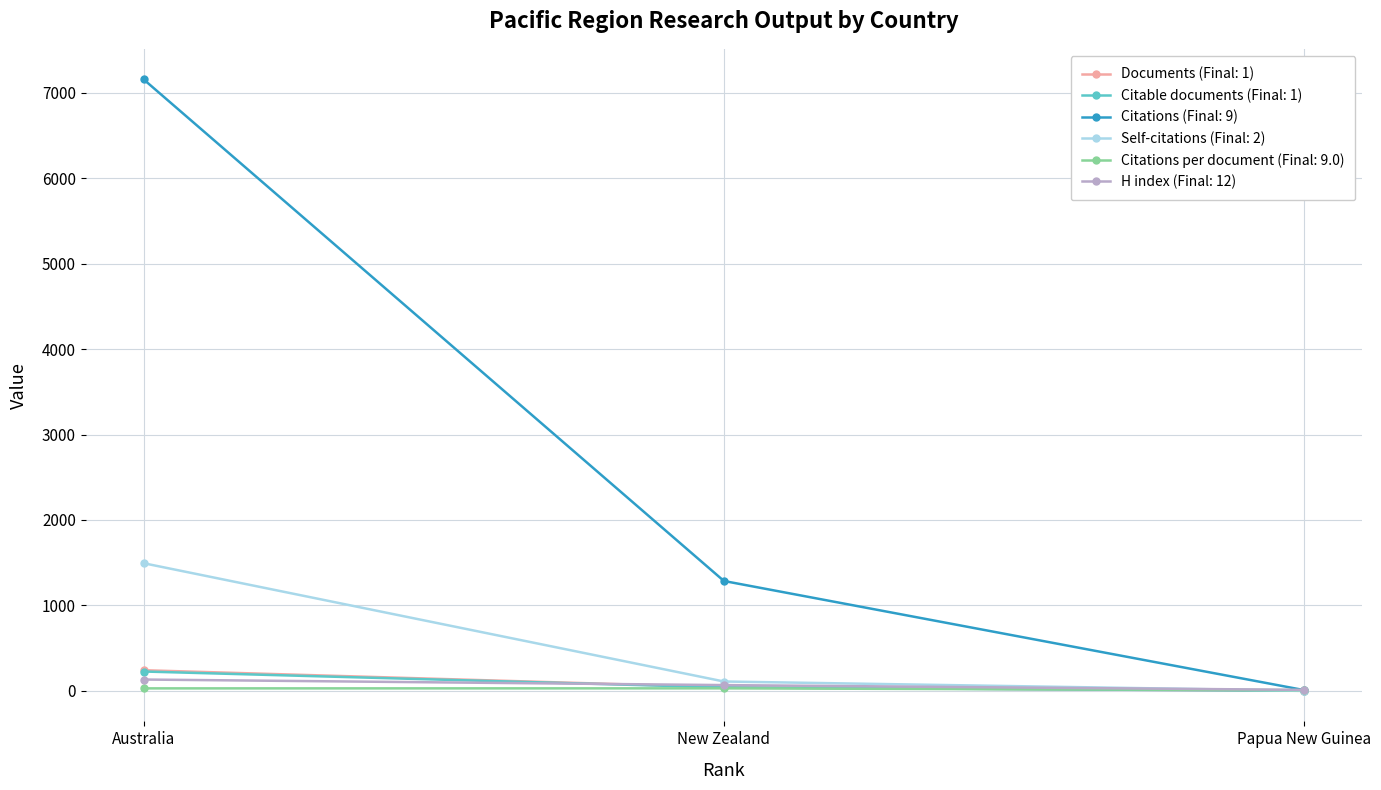

At which category is the sum across all series the highest?

Australia